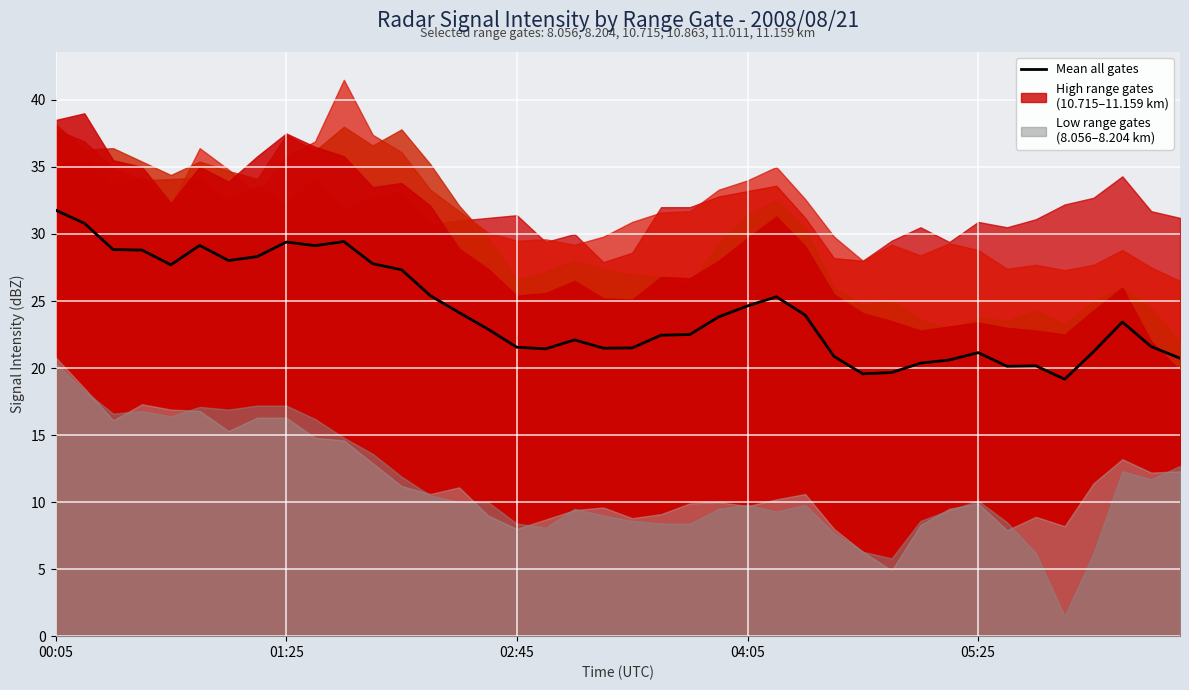

True or false: the data shows 21.1 at 05:25.

True